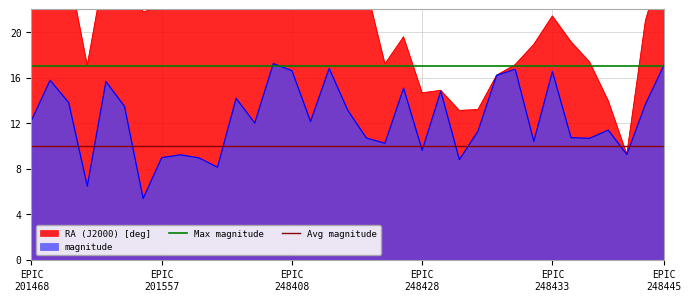

What is the highest value of the magnitude series?

17.2